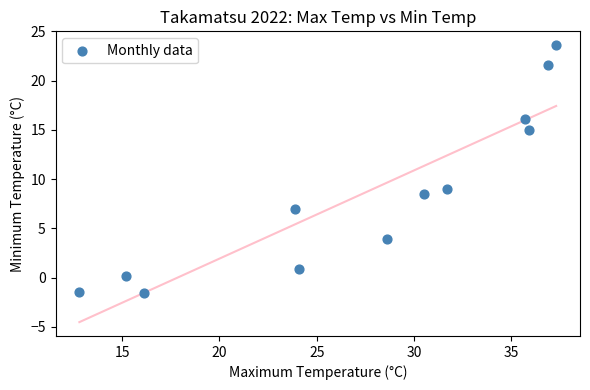

What Y value in the scatter plot is closest to 11?

9.0